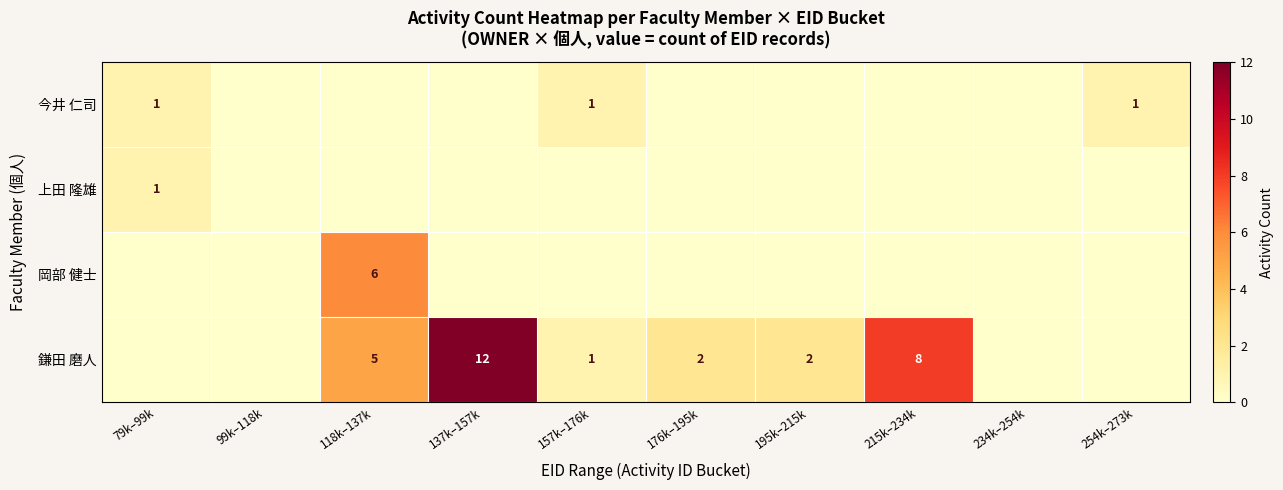

At how many categories does at least one series exceed 11?

1